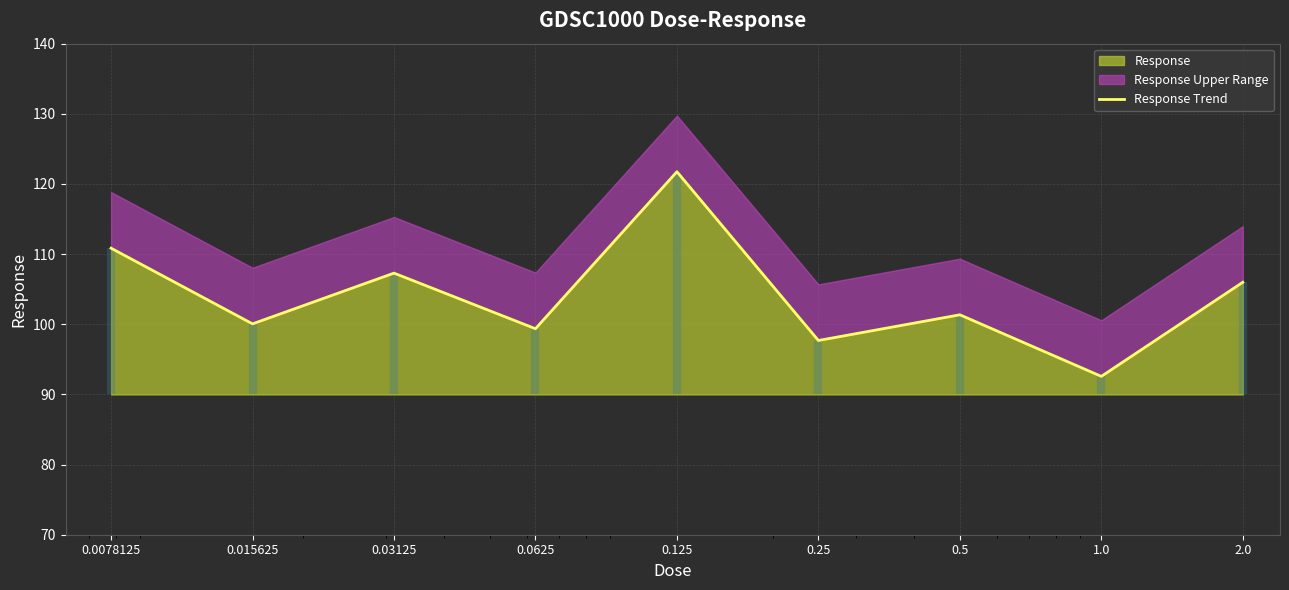

At which label is the value closest to 107?

0.03125